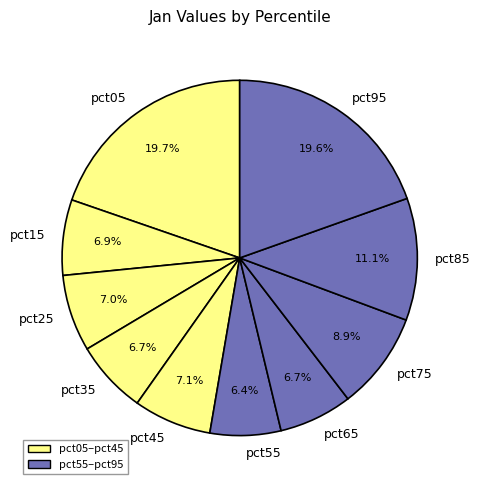

Combined, what portion of the pie is pct55 and pct05?

26.1%